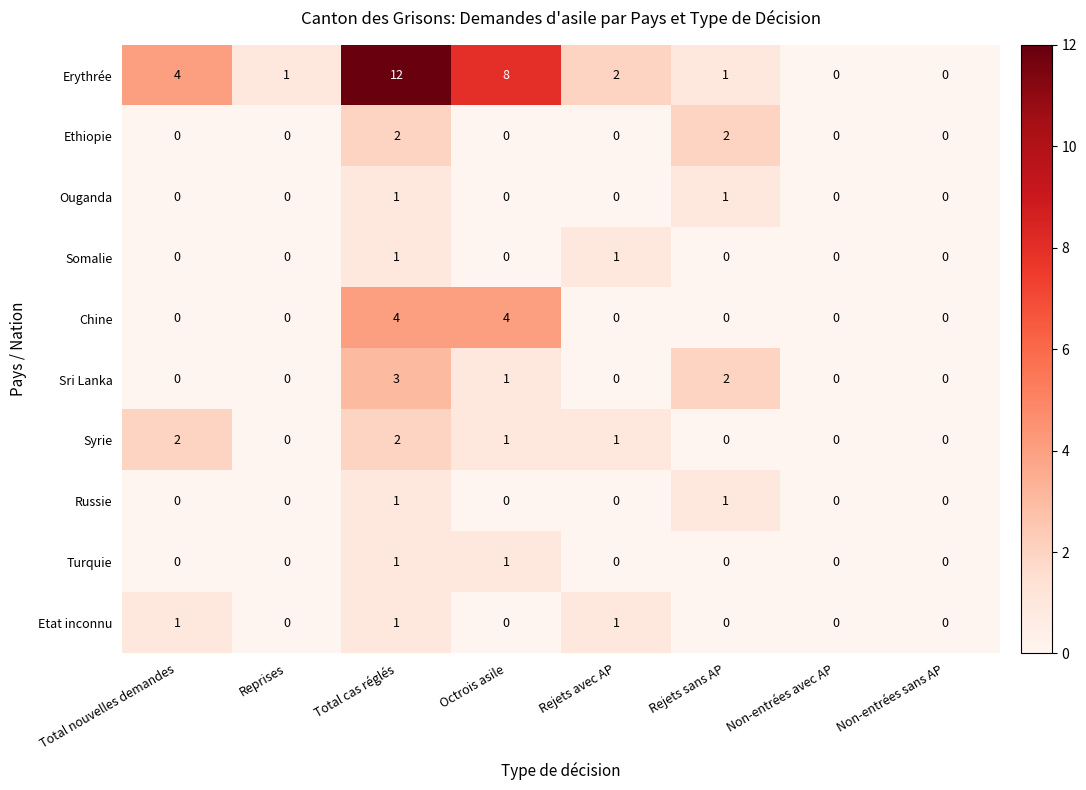

What is the sum of the Sri Lanka values at Total cas réglés and Non-entrées avec AP?

3